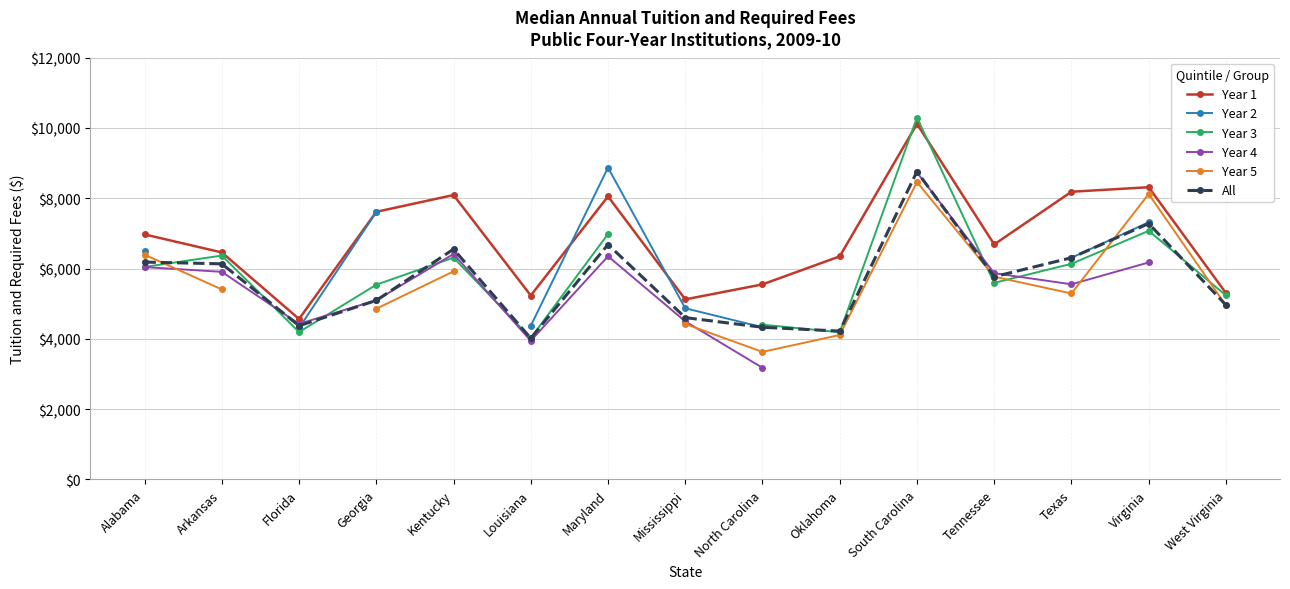

What are all the series names shown in the legend?

Year 1, Year 2, Year 3, Year 4, Year 5, All